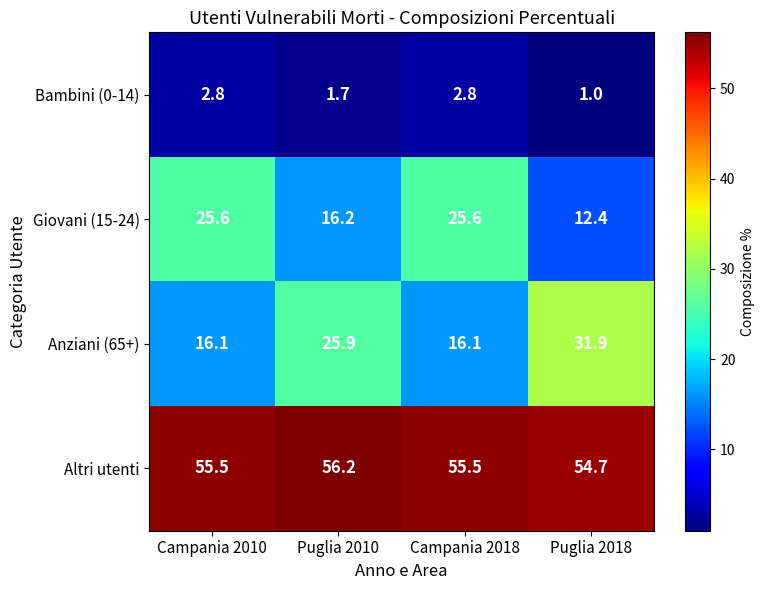

At which category does the chart reach its peak across all series?

Puglia 2010